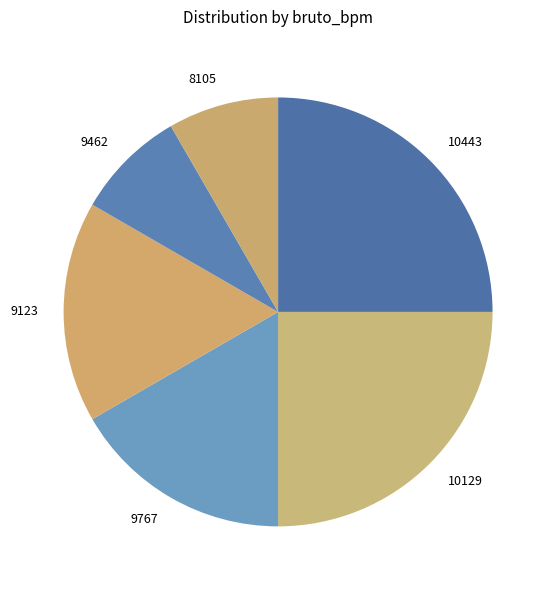

How many segments does this pie chart have?

6